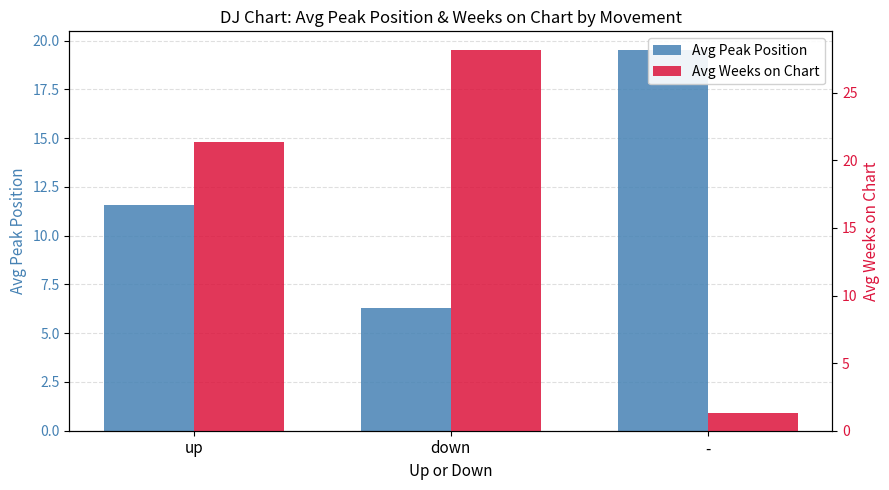

What is the difference between the Avg Weeks on Chart values at up and -?

20.1